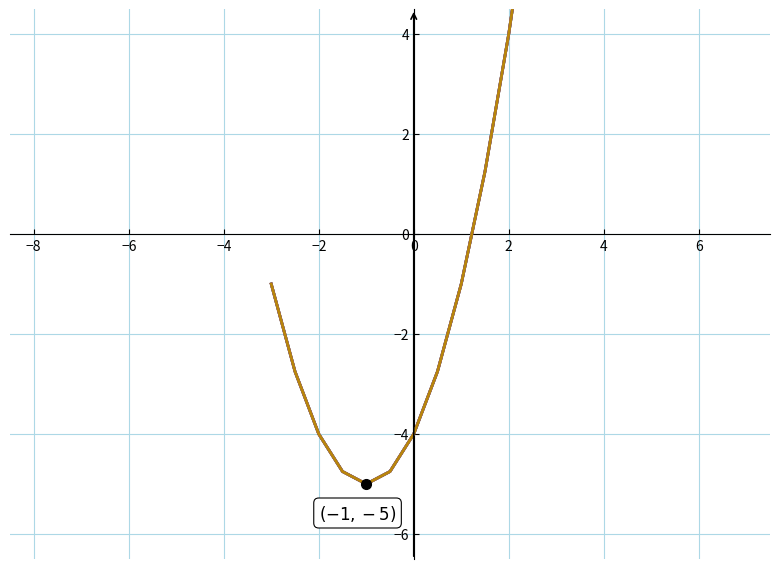

Is this an area chart (filled region under the line)?

No